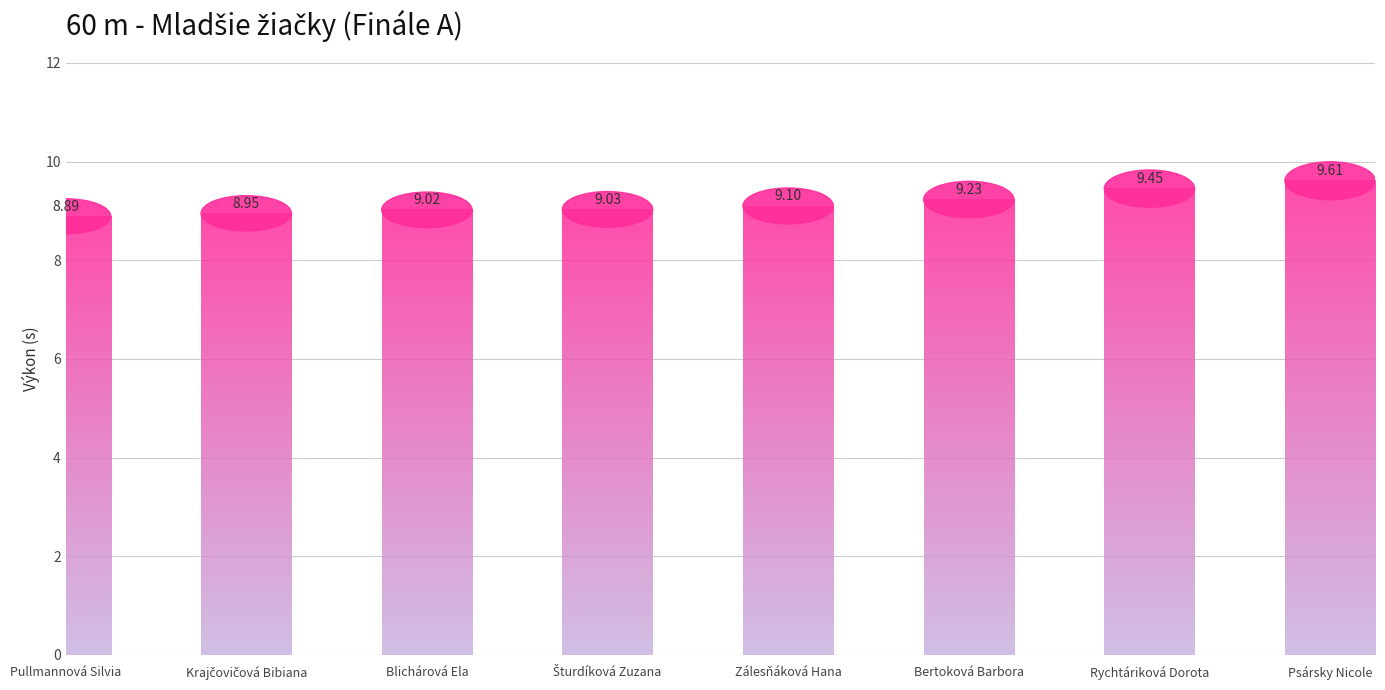

Approximately how many times larger is the value at Zálesňáková Hana compared to Psársky Nicole?

0.9